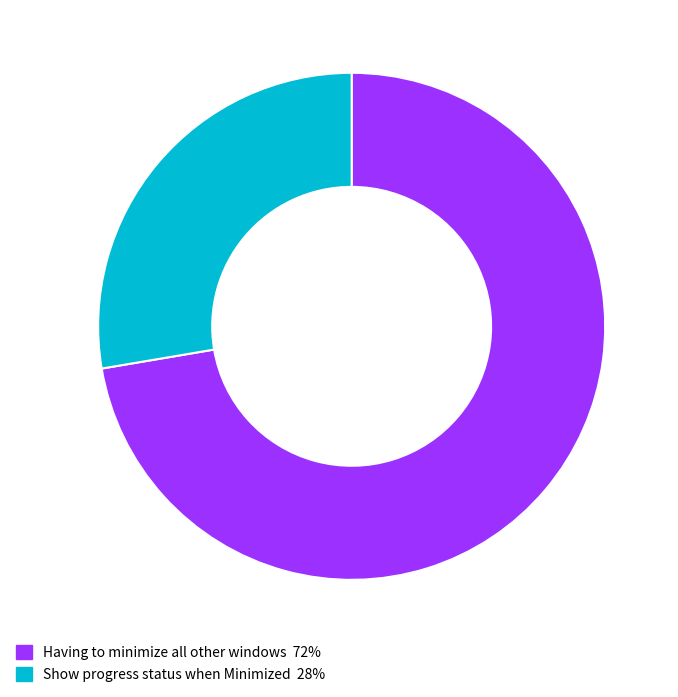

How many slices are in this pie chart?

2